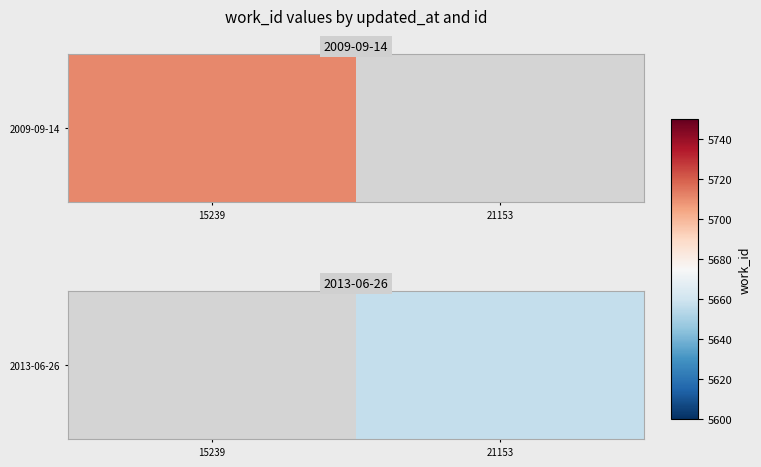

What is the minimum value shown in the chart?

5657.0